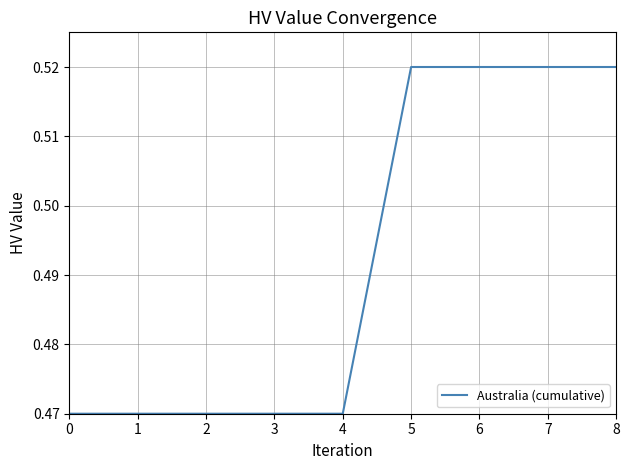

The value at 8 is 0.8. True or false?

False